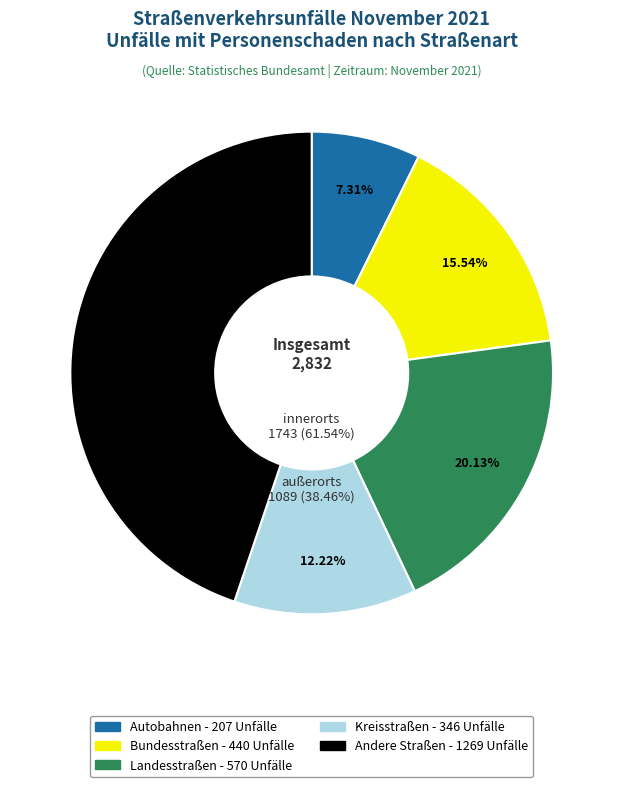

Is there any slice that represents more than half of the pie?

No